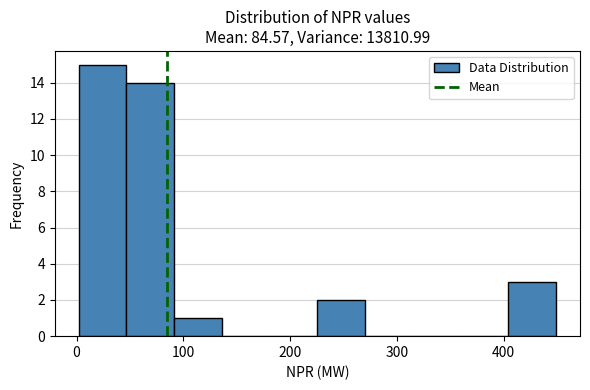

Which range on the x-axis has the tallest bar?

0 to 50